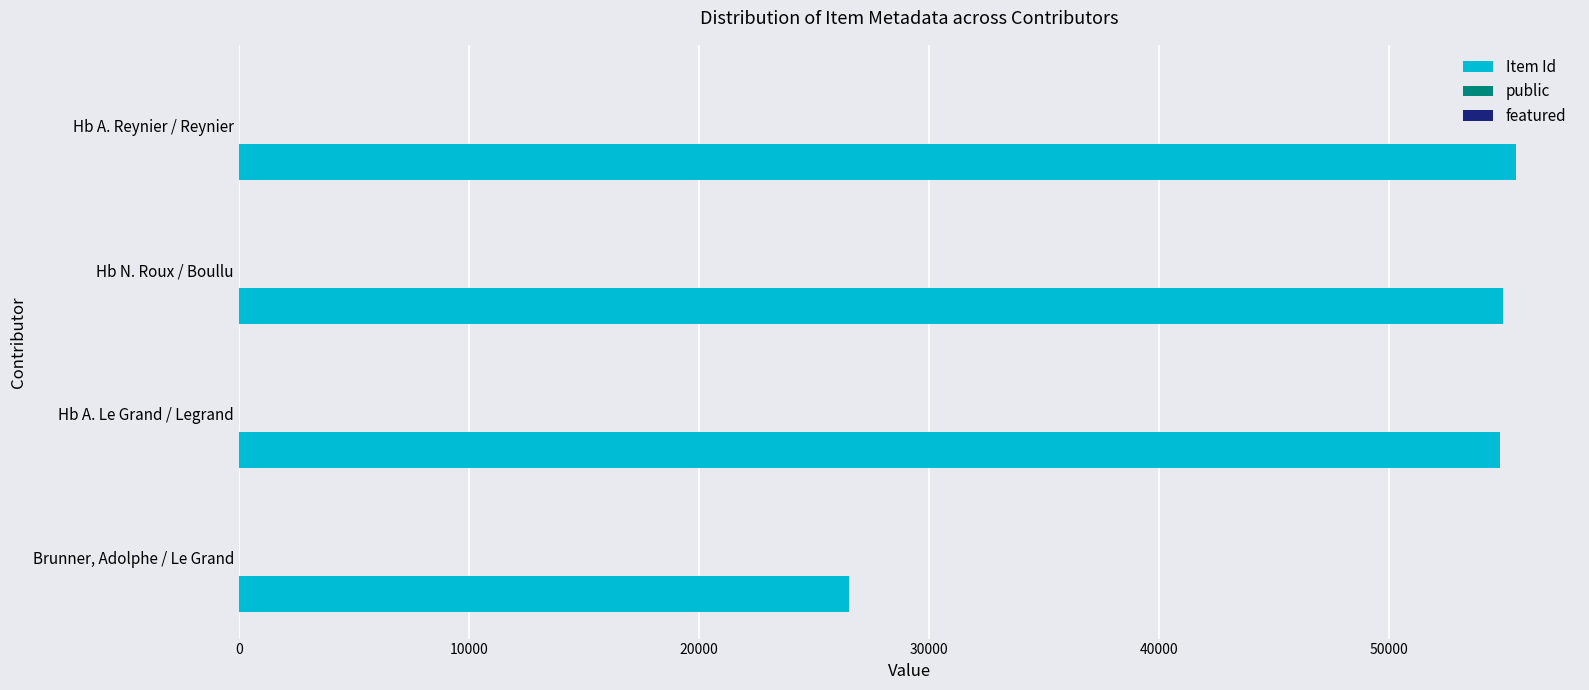

True or false: Item Id has a value of 54825 at Hb A. Le Grand / Legrand.

True